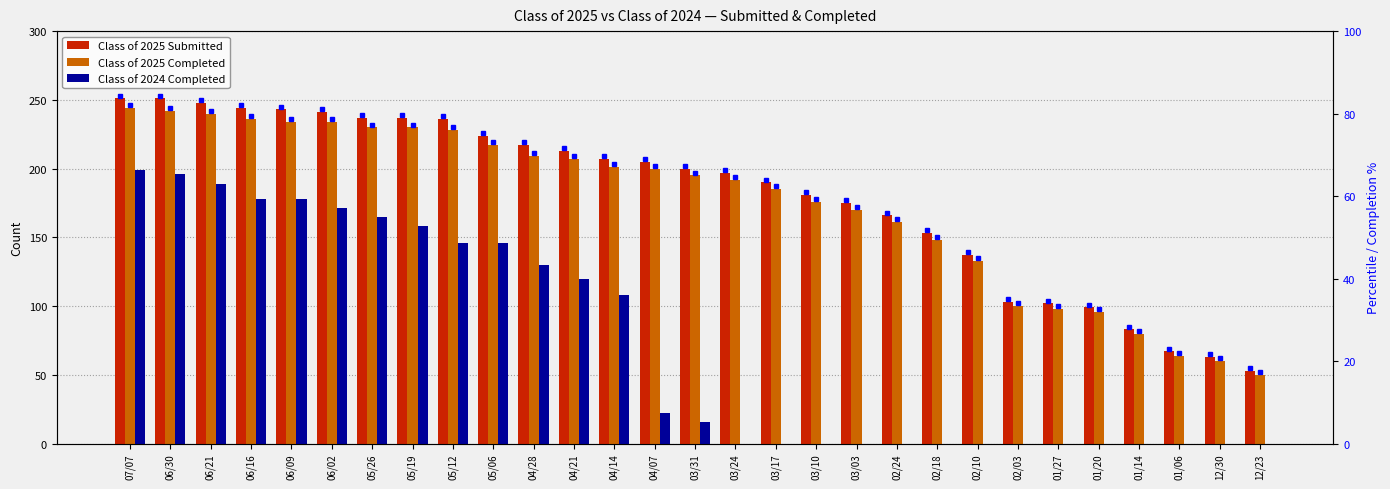

What is the label of the 18th bar from the right?

04/21